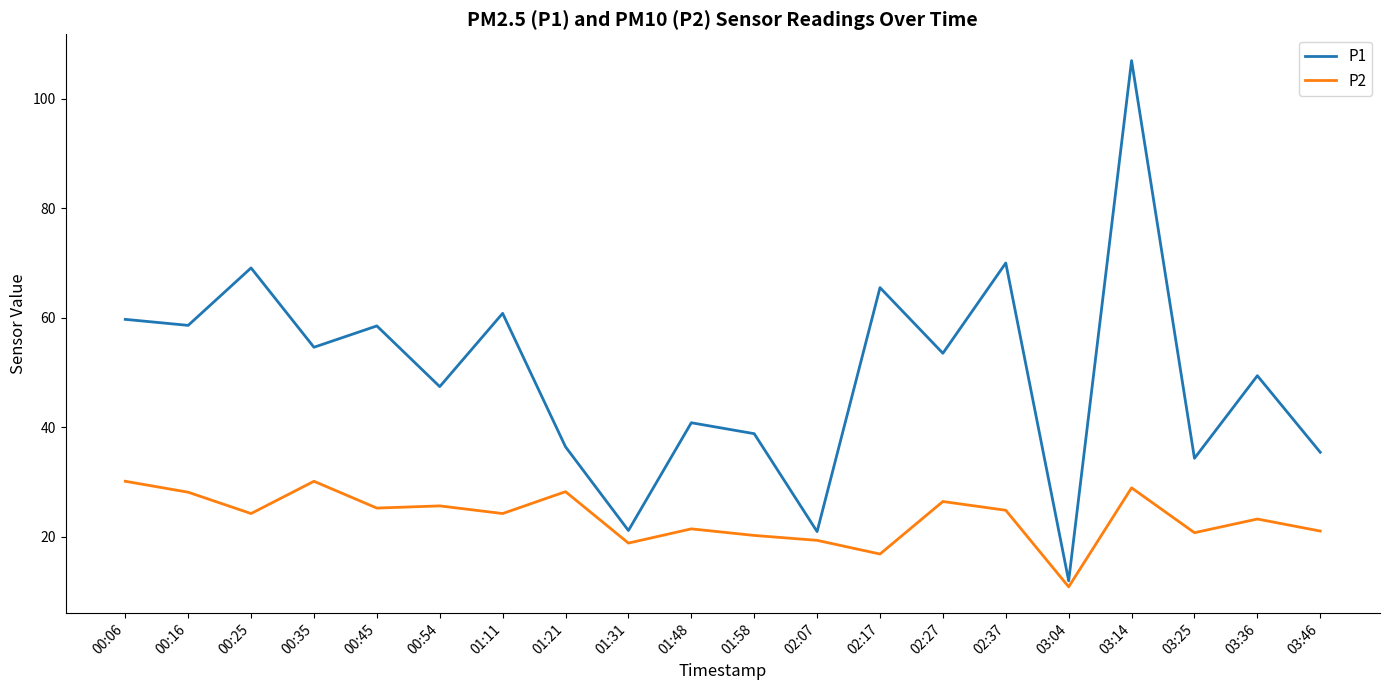

True or false: P2 and P1 intersect in this chart.

False